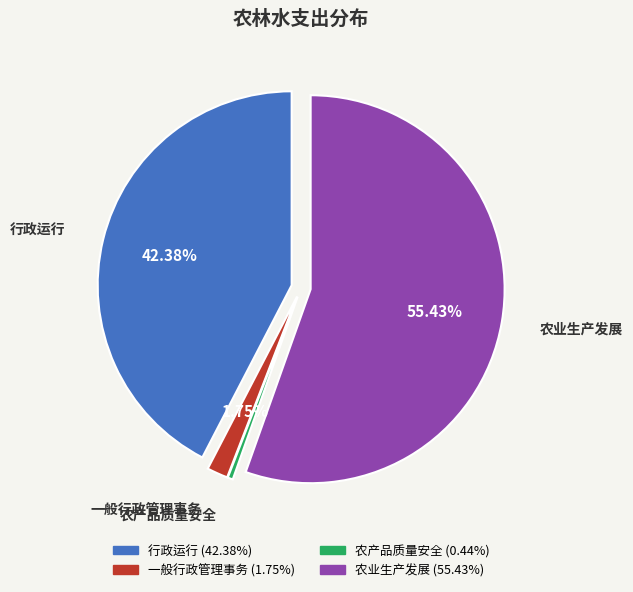

Do 农业生产发展 and 一般行政管理事务 together represent more than half of the pie?

Yes